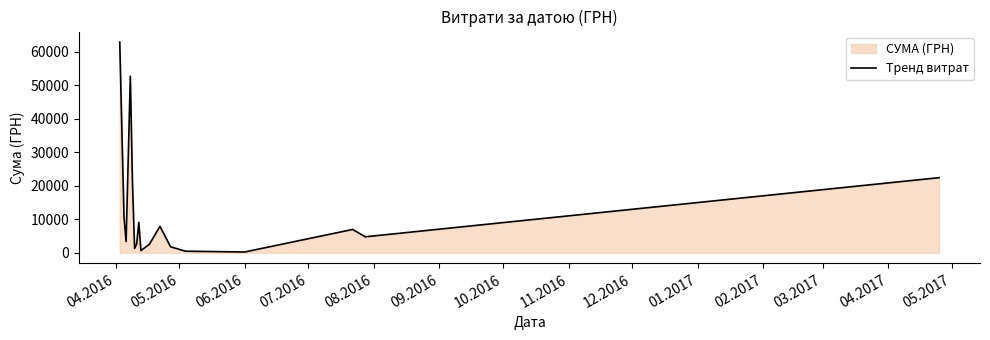

What is the maximum value shown in the chart?

62906.0